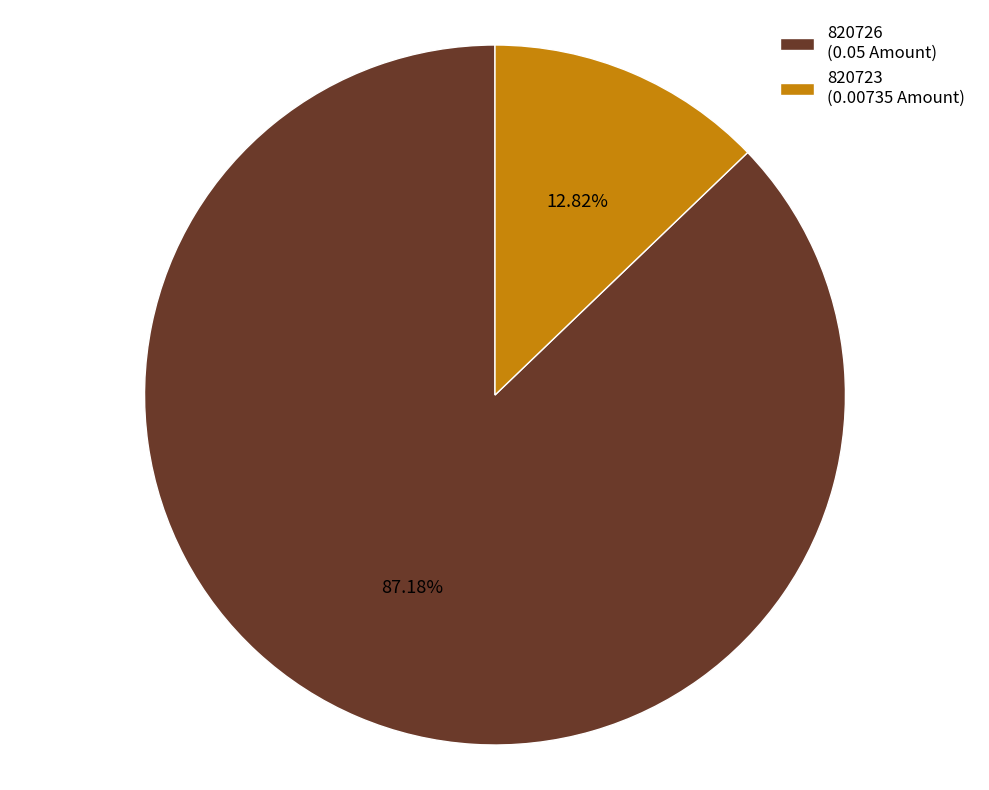

Is 820723 the majority of the pie?

No